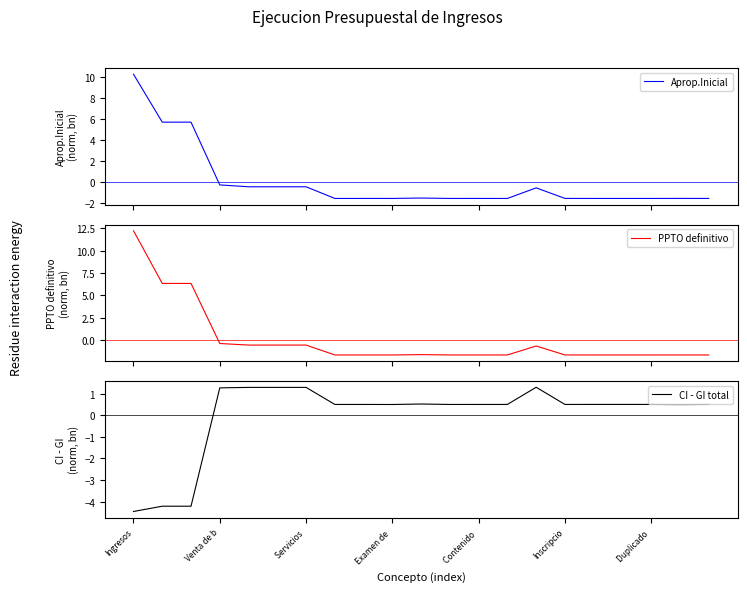

Where does the CI - GI total series first go above 0?

Venta de b